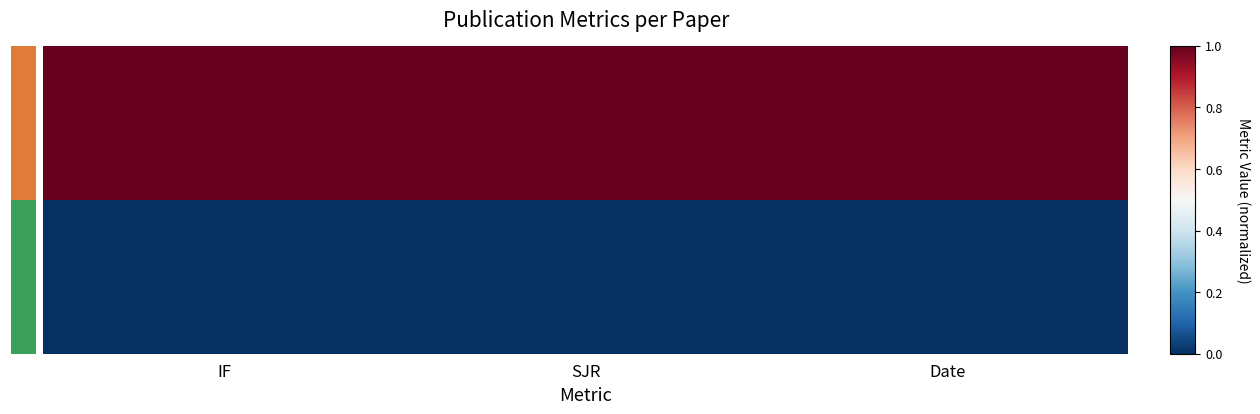

At which category does the chart reach its minimum across all series?

IF